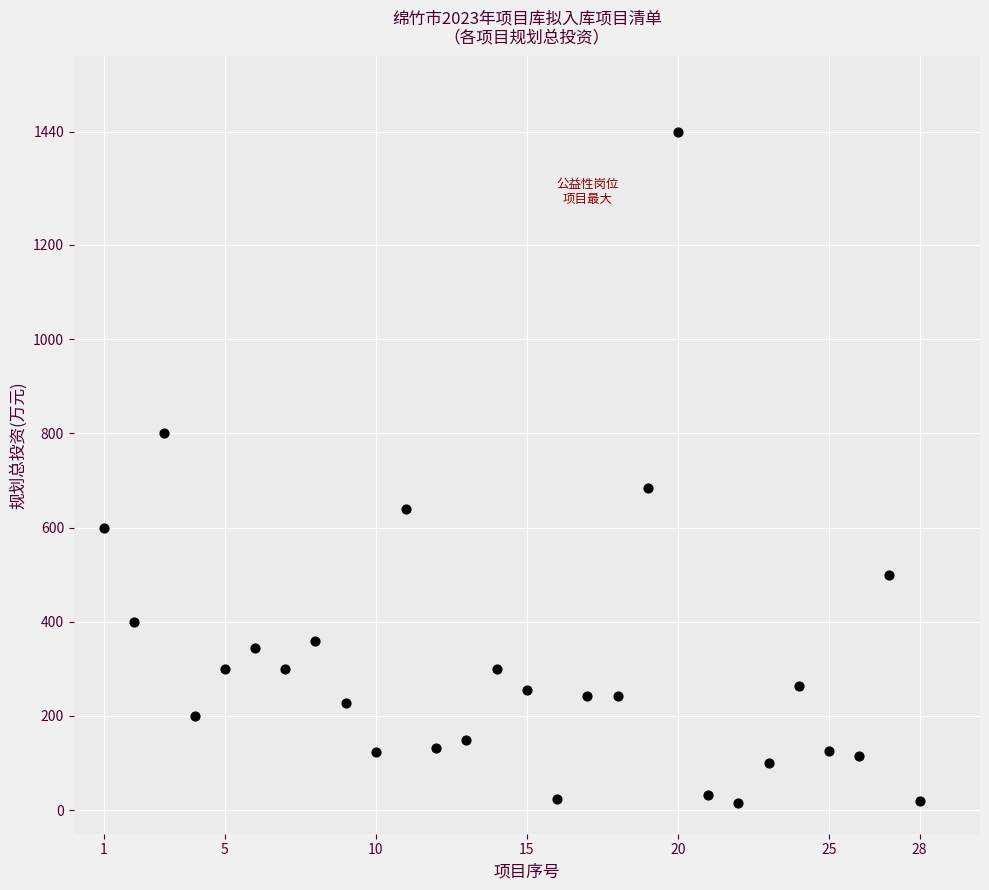

What Y value in the scatter plot is closest to 728?

685.0